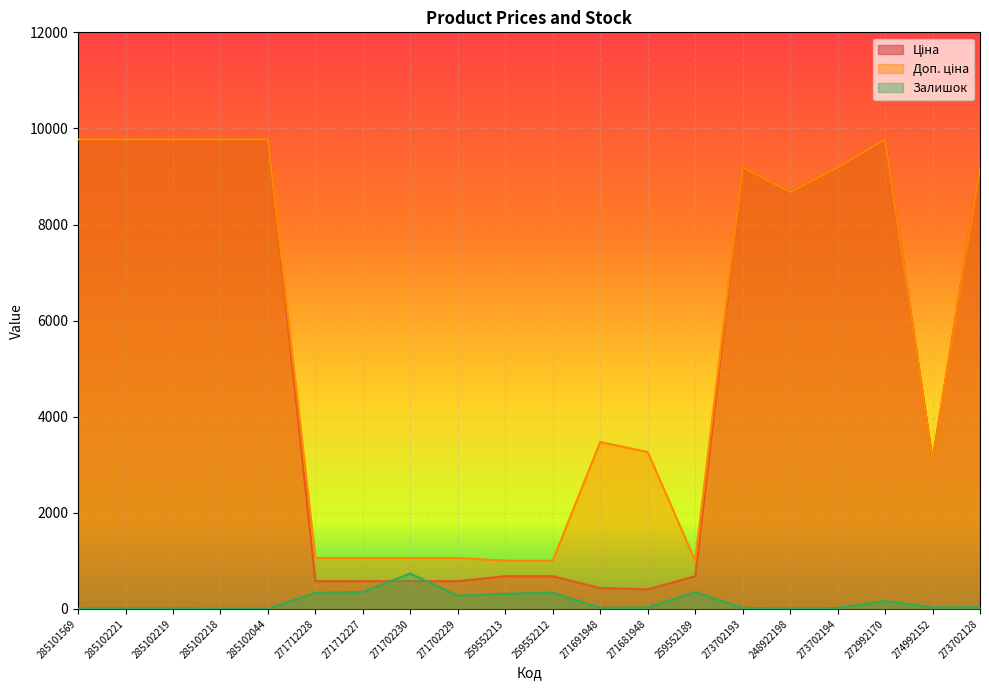

What is the total value across all series at 272992170?

19714.0